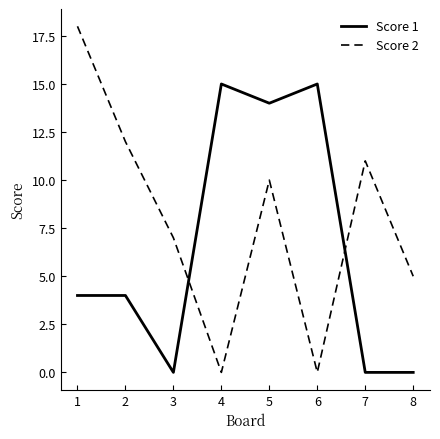

Reading left to right, extract all data points from this chart.

Score 1: 1=4	2=4	3=0	4=15	5=14	6=15	7=0	8=0
Score 2: 1=18	2=12	3=7	4=0	5=10	6=0	7=11	8=5